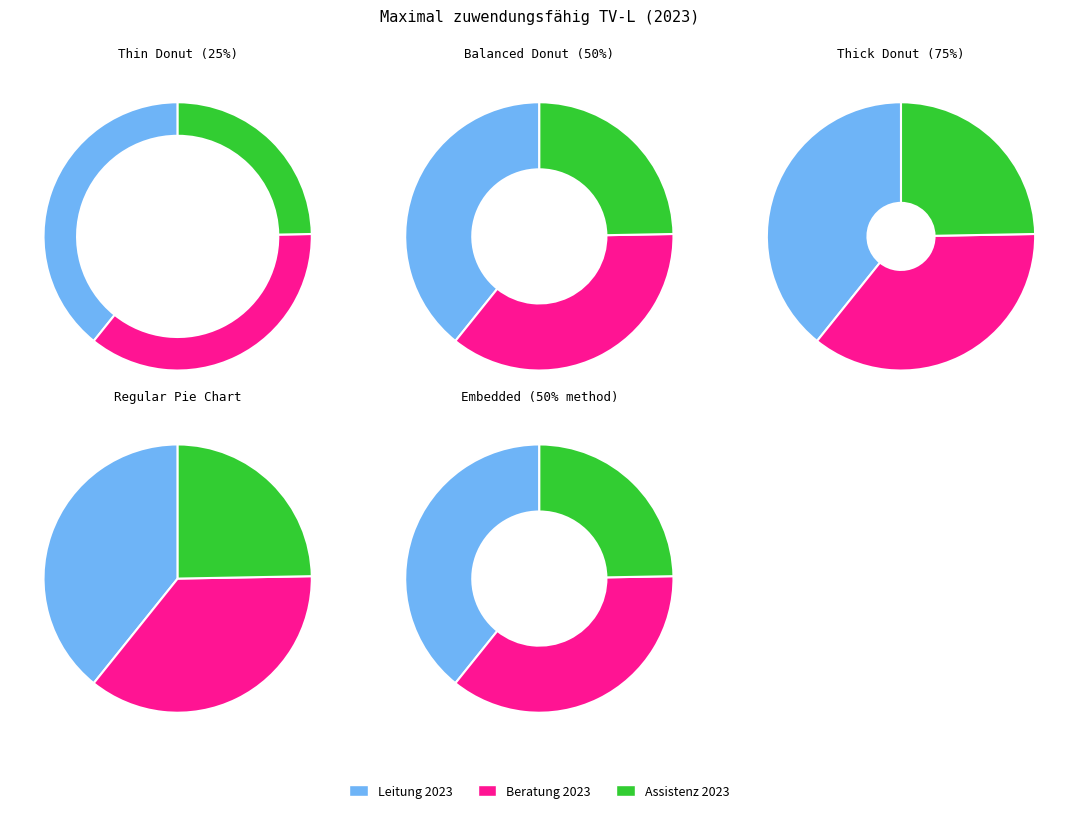

Count the number of slices in the pie.

3